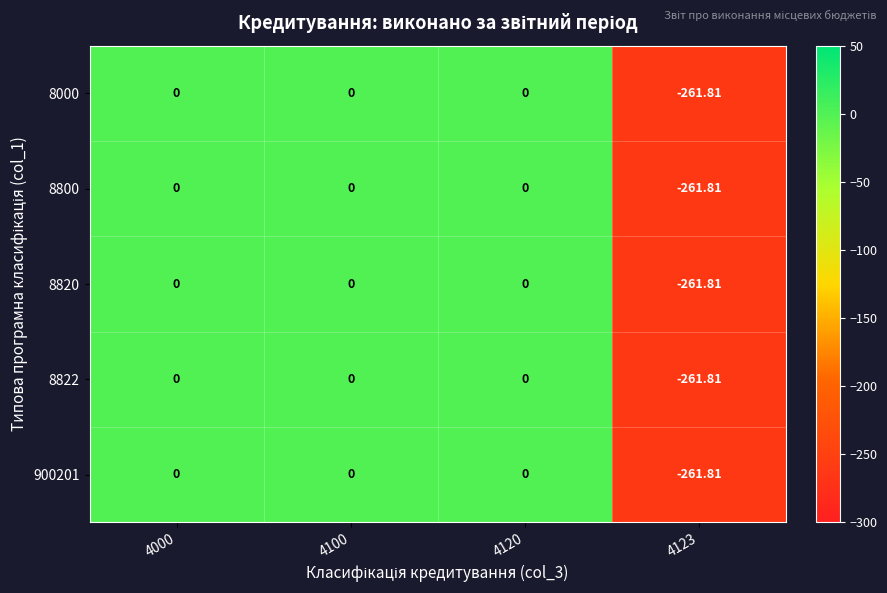

Which has a higher value, 4123 or 4120?

4120